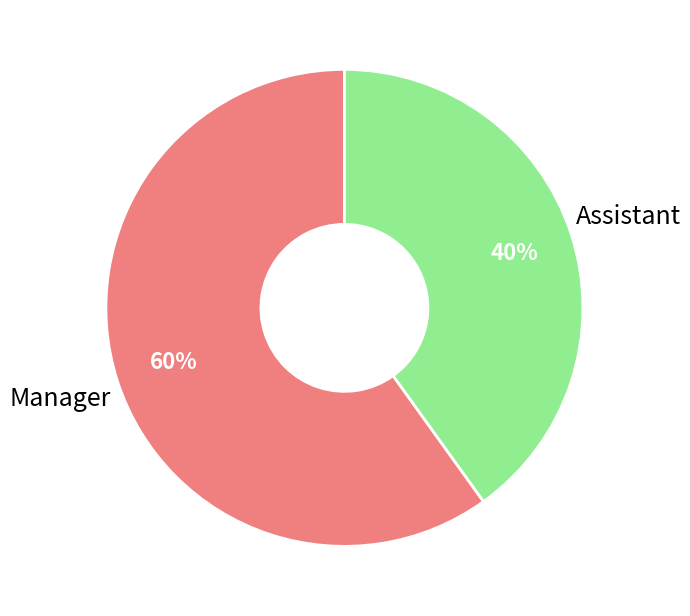

Is there a majority slice in this chart?

Yes